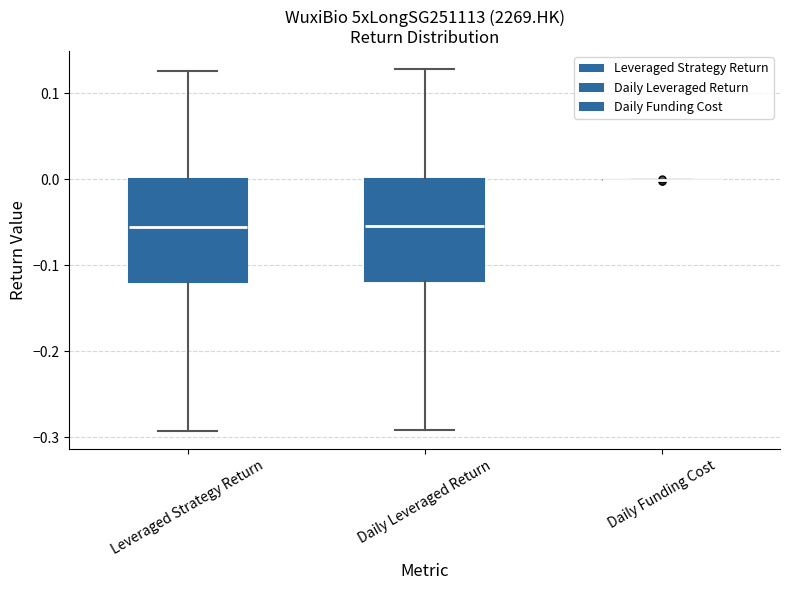

Reading left to right, transcribe this box plot: for each box, give where its median line is, the range the box spans, and where its two whiskers end, as read against the y-axis. The values are not printed on the chart, so give them approximately, as read against the axis.

Leveraged Strategy Return: median -0.06, box -0.12 to 0.00, whiskers -0.29 to 0.13
Daily Leveraged Return: median -0.05, box -0.12 to 0.00, whiskers -0.29 to 0.13
Daily Funding Cost: box collapsed to a line at 0.00, whiskers 0.00 to 0.00